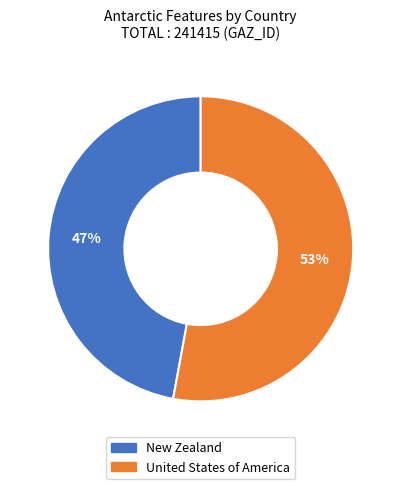

To the nearest percent, what is the difference between the largest and smallest slice percentages?

6%